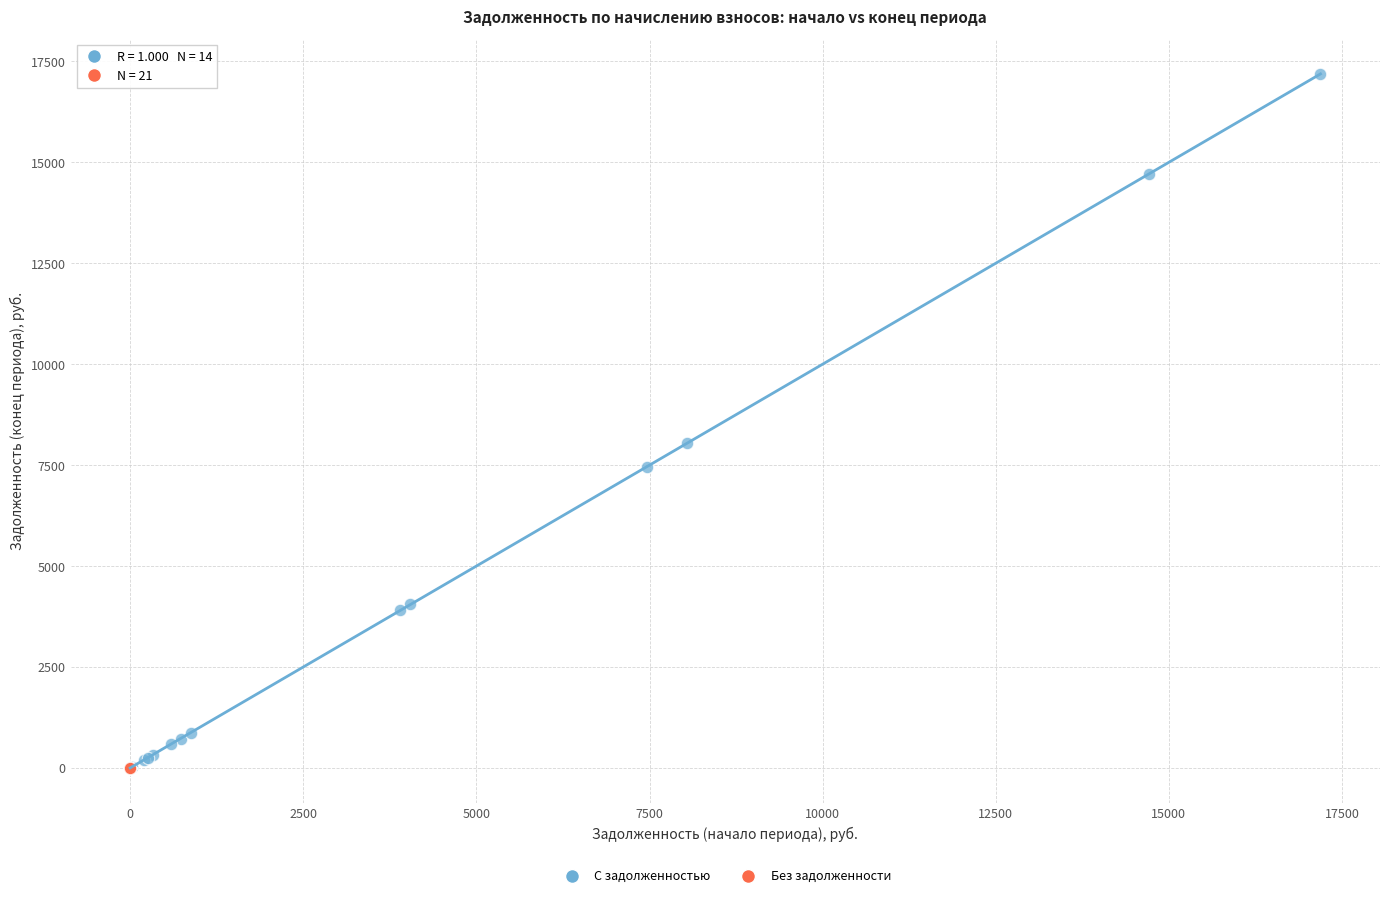

Which series reaches the maximum Y coordinate?

С задолженностью